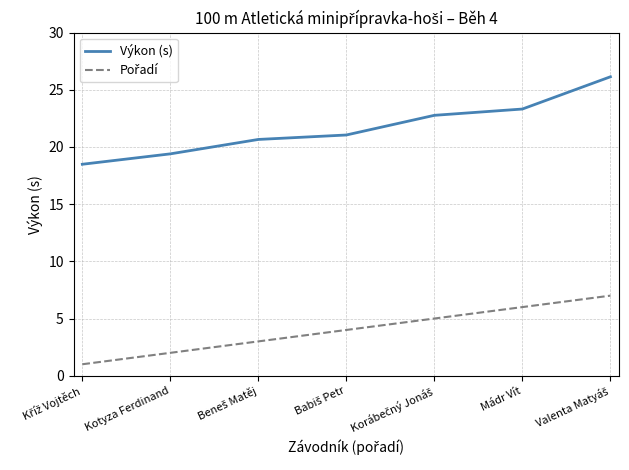

Which series has the largest total across all categories?

Výkon (s)